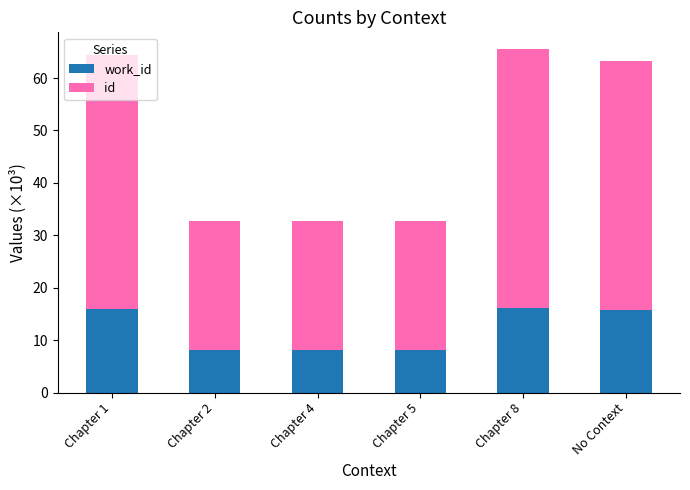

How many bars are there in total?

6